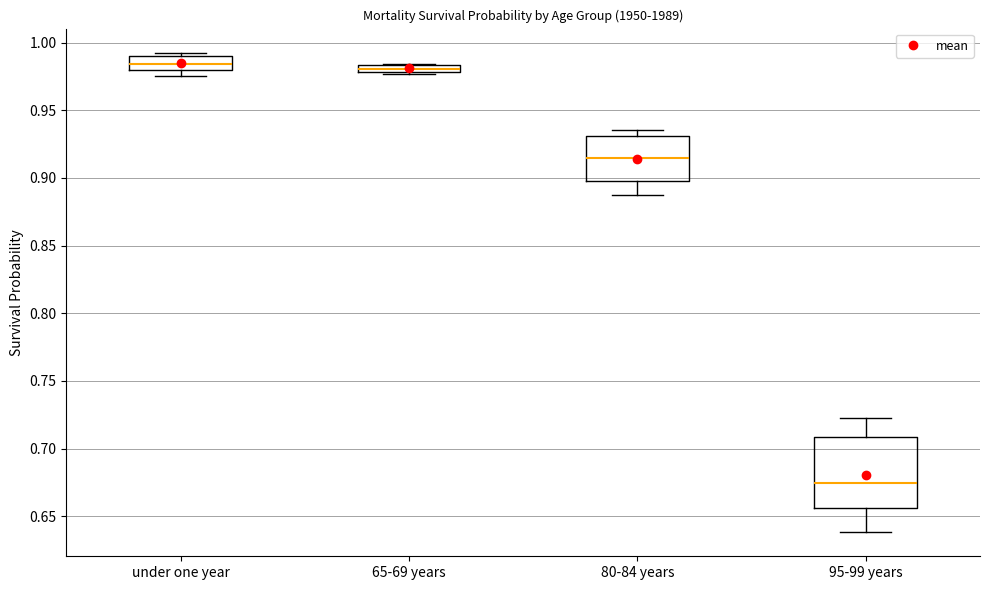

Which box has the lowest median line?

95-99 years